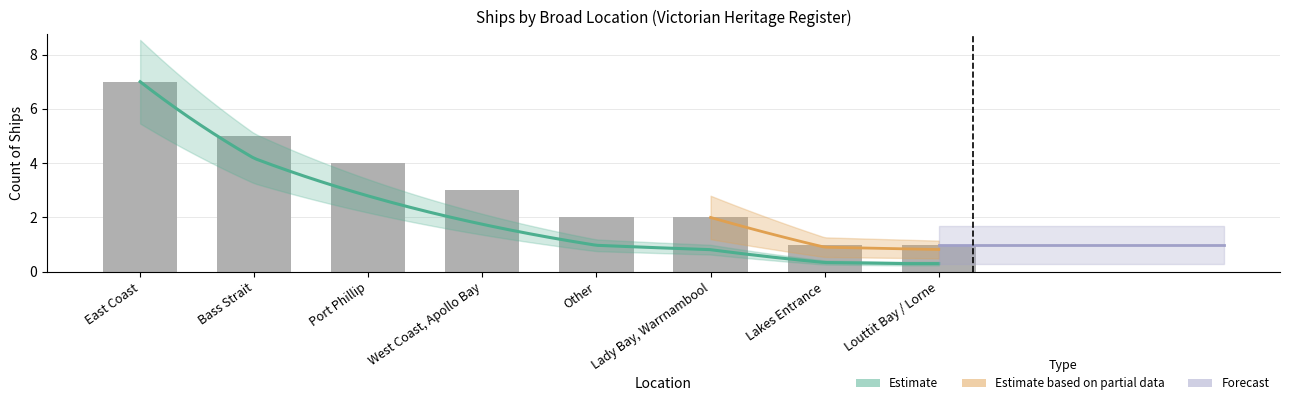

What is the difference between the second highest and second lowest values?

4